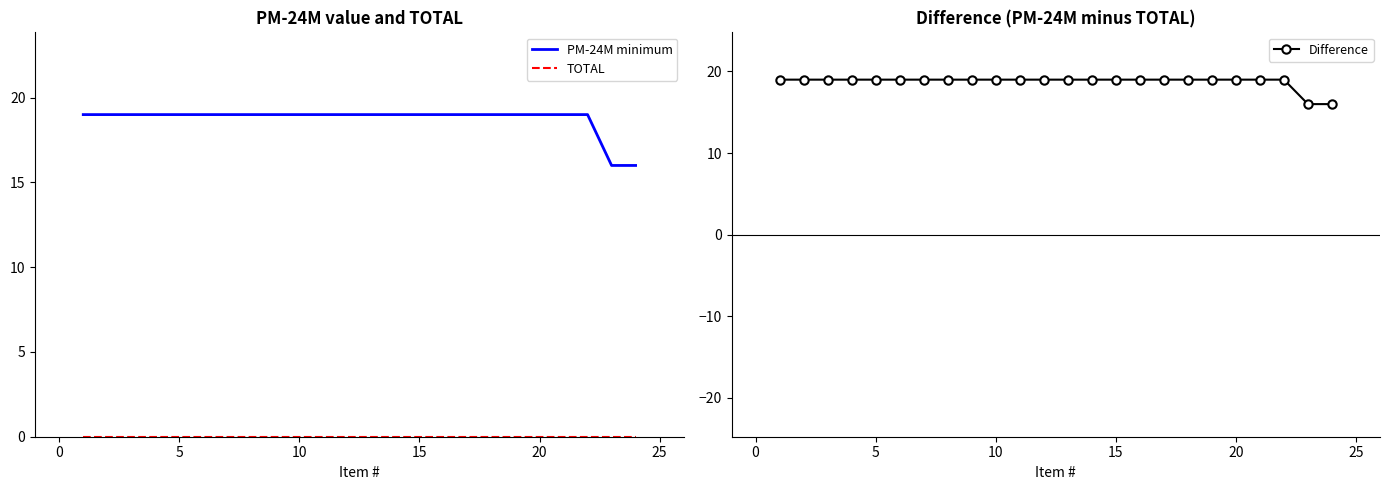

Reading left to right, transcribe all the data shown in this chart.

PM-24M minimum: 19	19	19	19	19	19	19	19	19	19	19	19	19	19	19	19	19	19	19	19	19	19	16	16
TOTAL: 0	0	0	0	0	0	0	0	0	0	0	0	0	0	0	0	0	0	0	0	0	0	0	0
Difference: 19	19	19	19	19	19	19	19	19	19	19	19	19	19	19	19	19	19	19	19	19	19	16	16